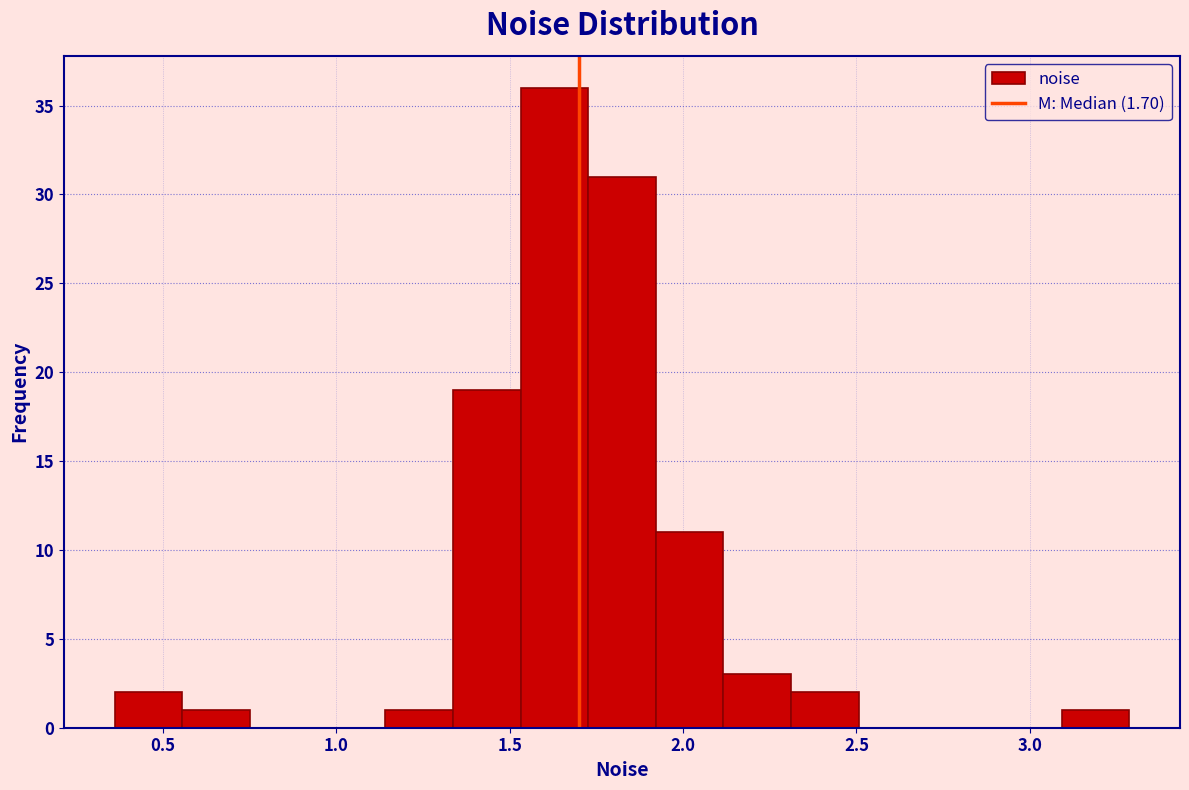

Around what value on the x-axis is the tallest bar? Give the approximate position of its centre, as read against the axis.

1.65